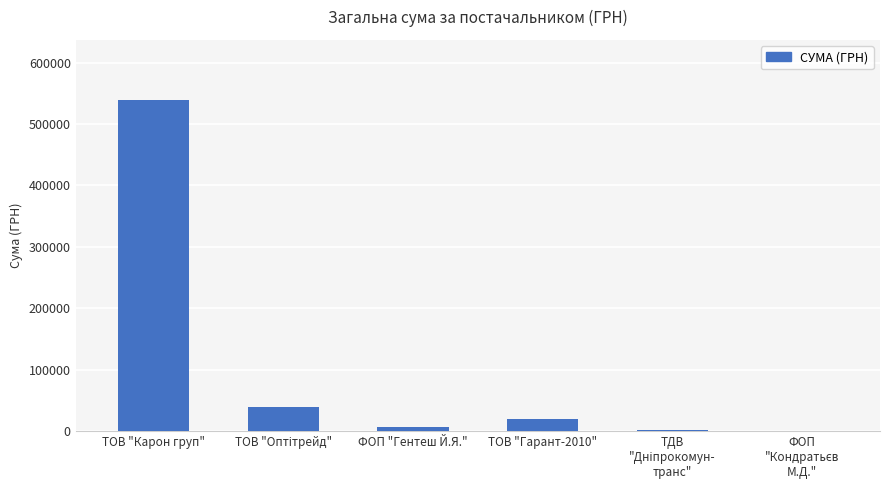

Which category has the highest value across all series?

ТОВ "Карон груп"